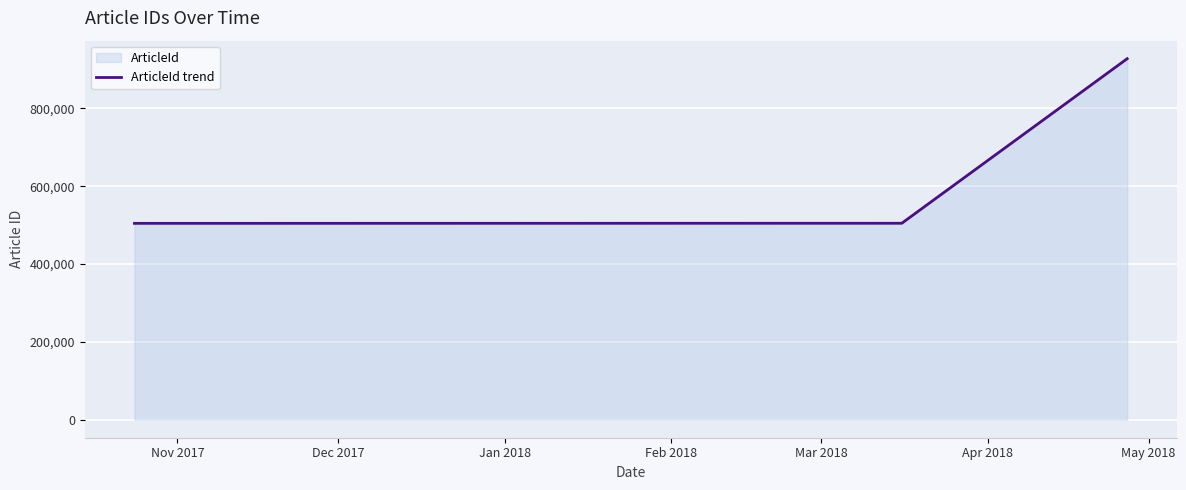

The chart shows a value of 692770 at Nov 2017. True or false?

False